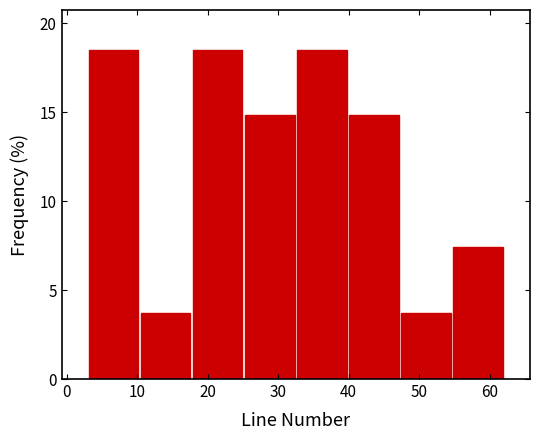

Reading left to right, transcribe this chart: for each bar, give the range it covers on the x-axis and its height. Neither the bar edges nor the heights are printed on the chart, so give them approximately, as read against the axes.

3 to 10: 18.5
10 to 18: 3.5
18 to 25: 18.5
25 to 33: 15.0
33 to 40: 18.5
40 to 47: 15.0
47 to 55: 3.5
55 to 62: 7.5